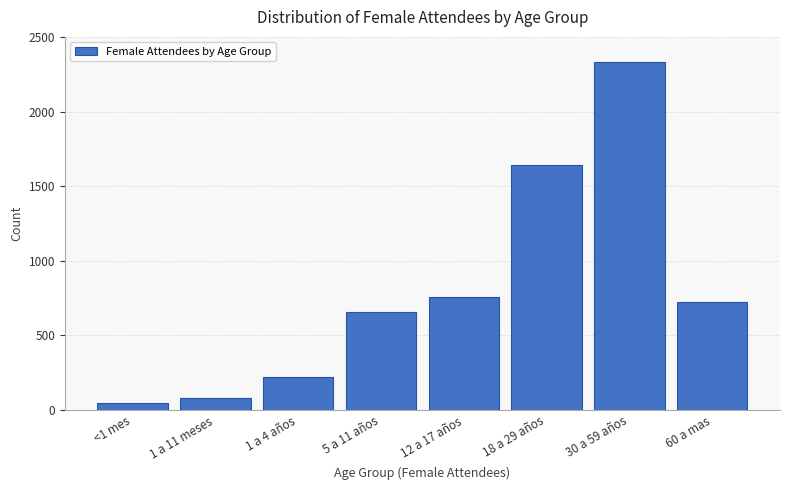

Reading left to right, transcribe all the data shown in this chart.

47	80	220	657	758	1640	2335	724